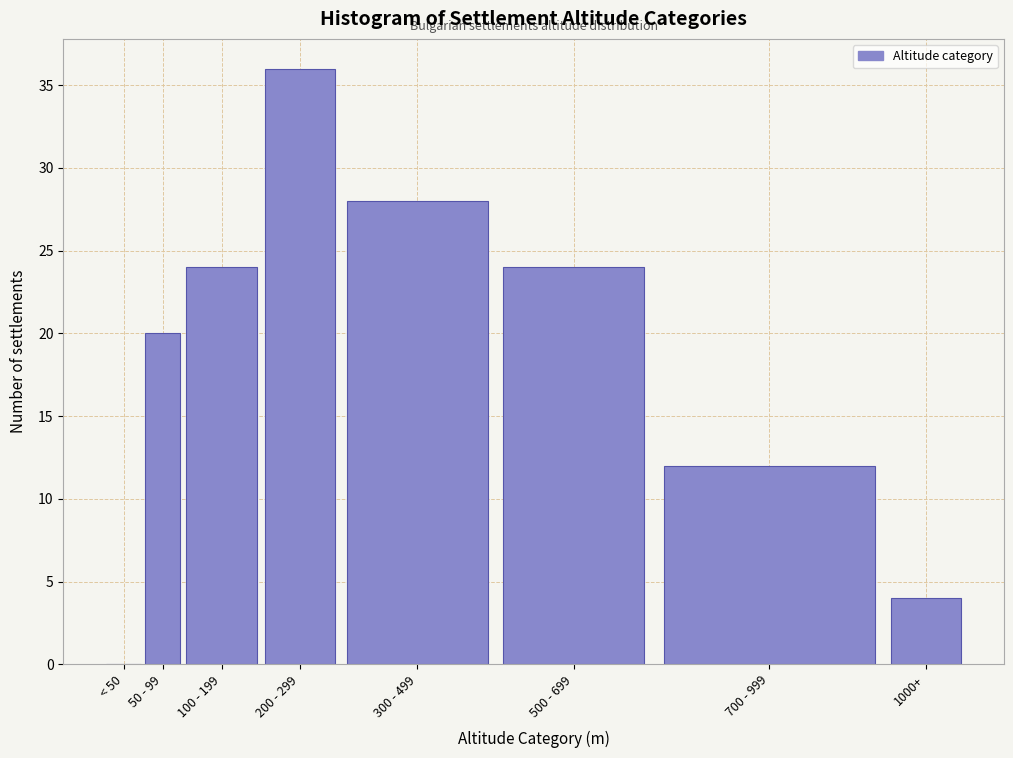

Reading left to right, transcribe all the data shown in this chart.

< 50=0	50 - 99=20	100 - 199=24	200 - 299=36	300 - 499=28	500 - 699=24	700 - 999=12	1000+=4